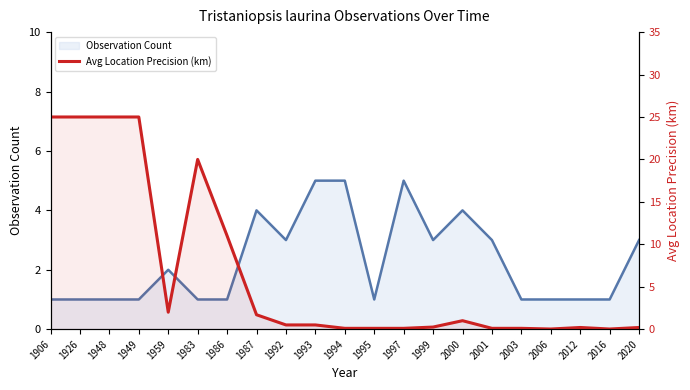

At which category does Observation Count reach its first local peak?

1959